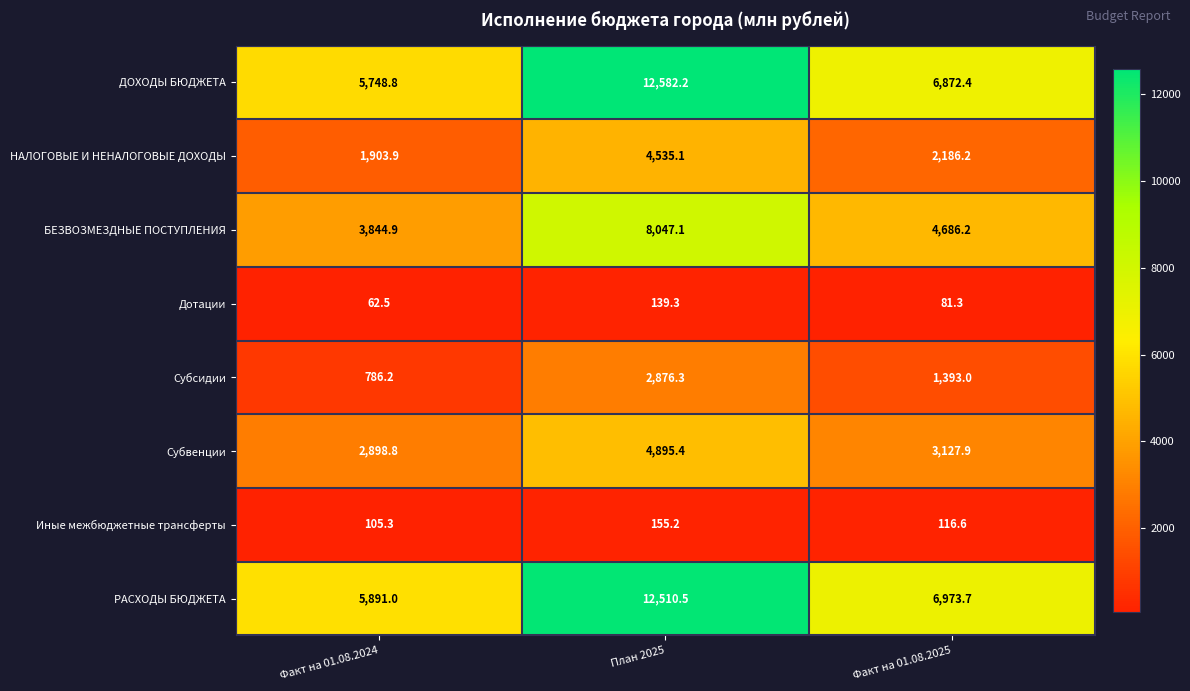

Where does the Субсидии series first go above 1393?

План 2025